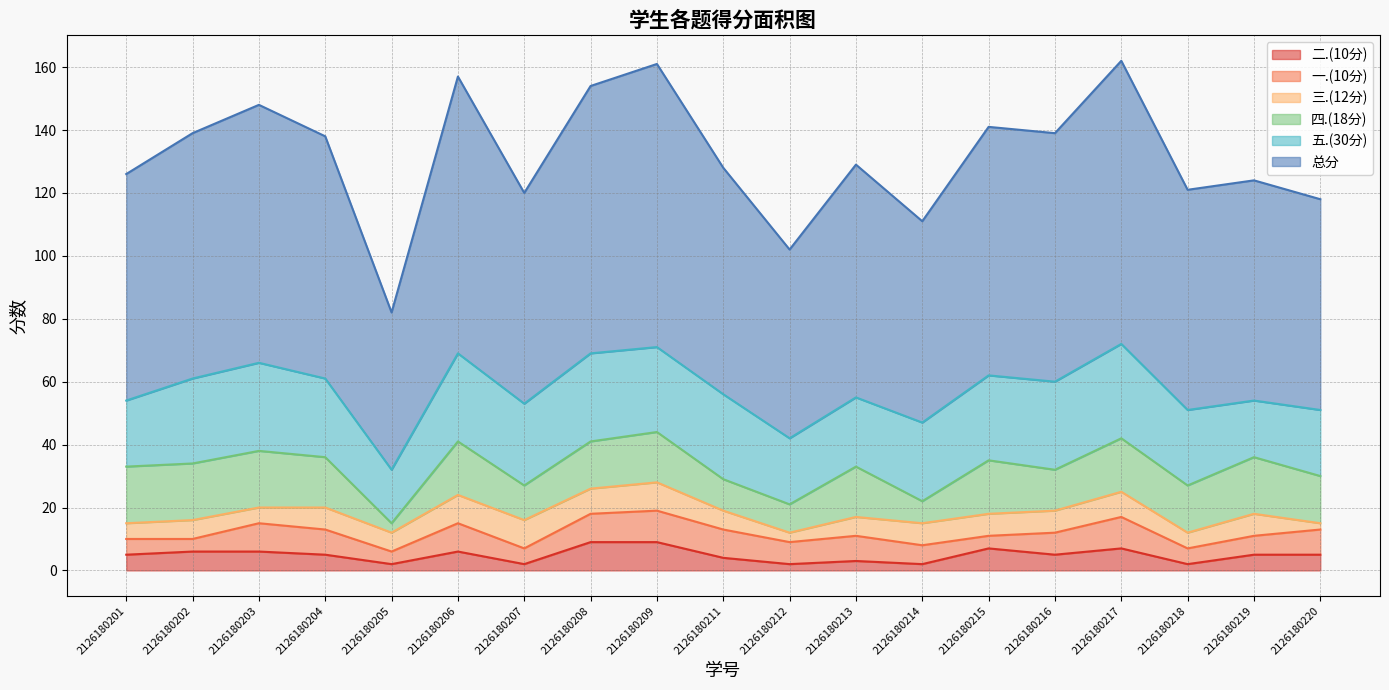

Where does the 三.(12分) series first go above 7?

2126180206